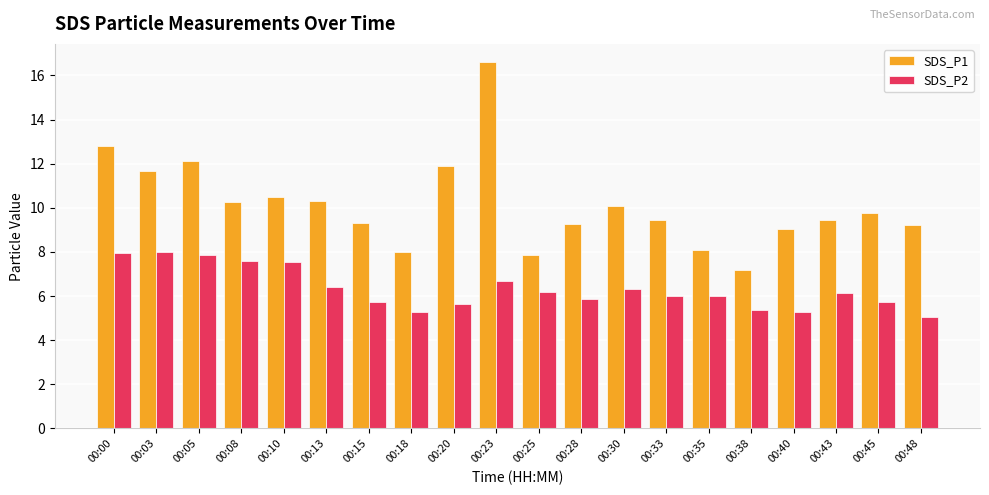

What is the sum of all SDS_P2 values?

126.6